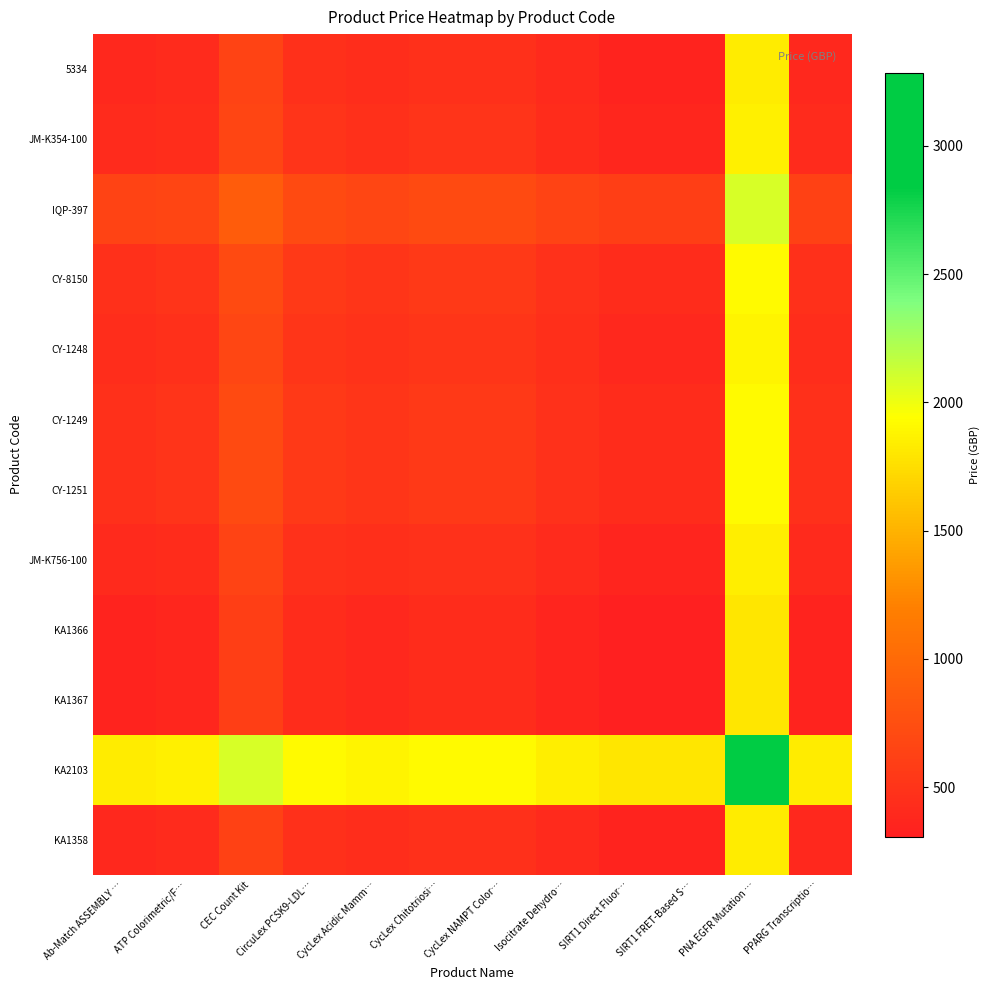

What is the total value across all series at SIRT1 Direct Fluor…?

6105.0